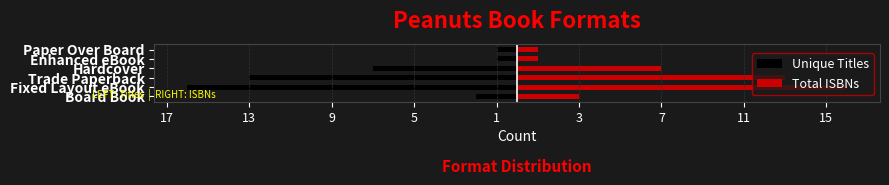

List the series in order of their overall mean, highest first.

Total ISBNs, Unique Titles